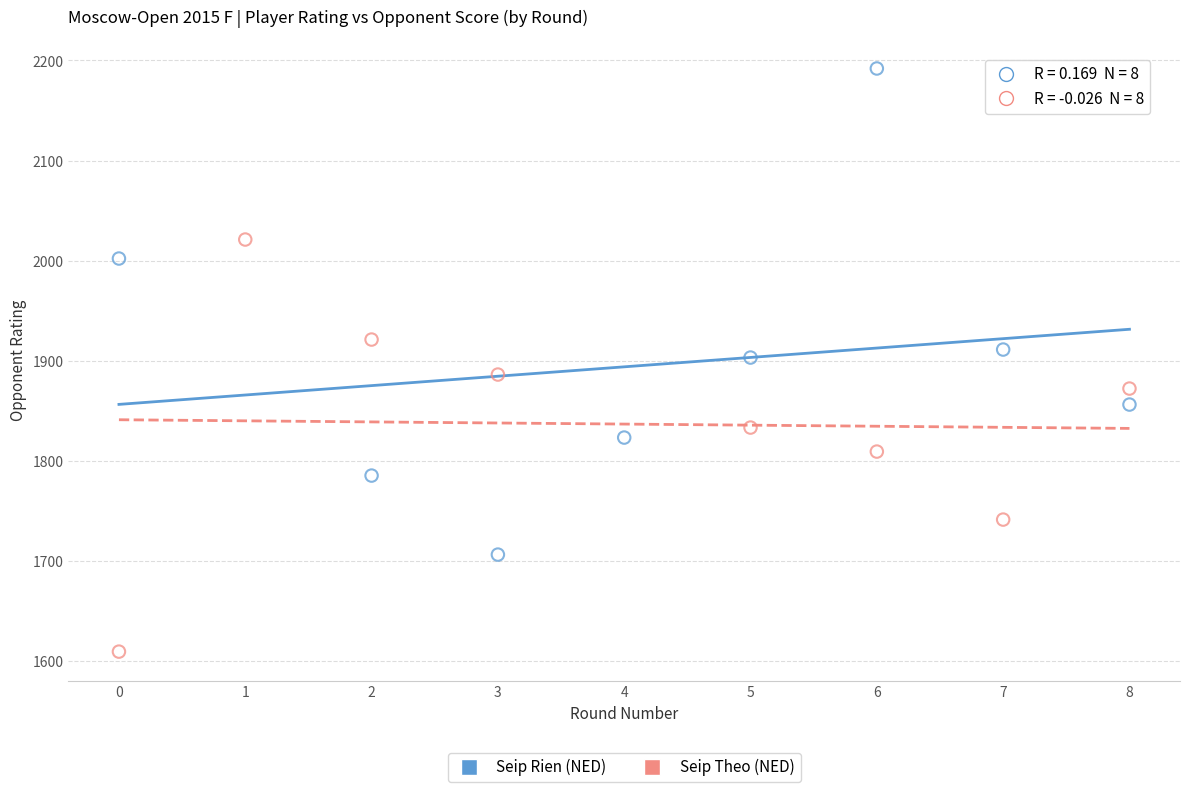

Which series contains the lowest Y value?

Seip Theo (NED)